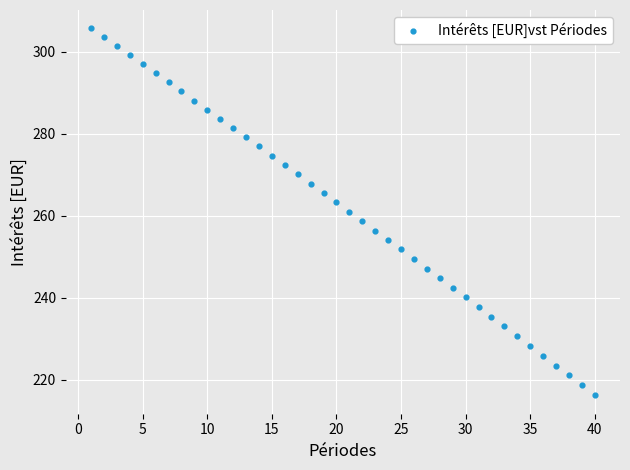

What is the range of Y values (max minus min)?

89.5